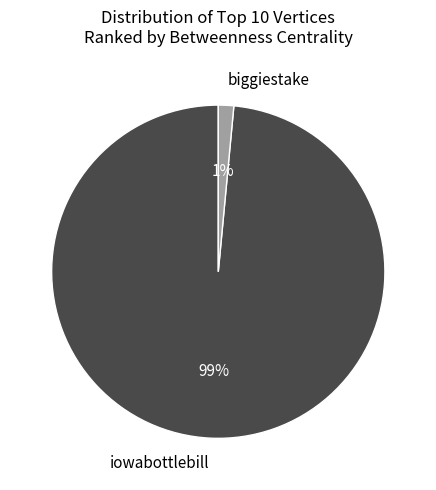

Which category has the biggest portion of the pie?

iowabottlebill